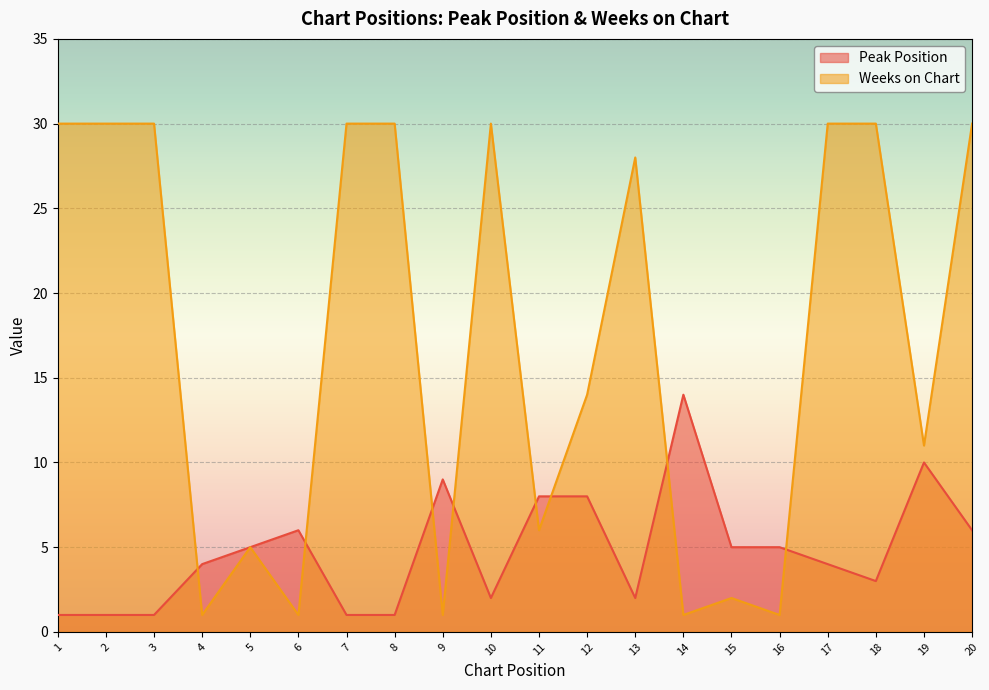

What is the total value across all series at 18?

33